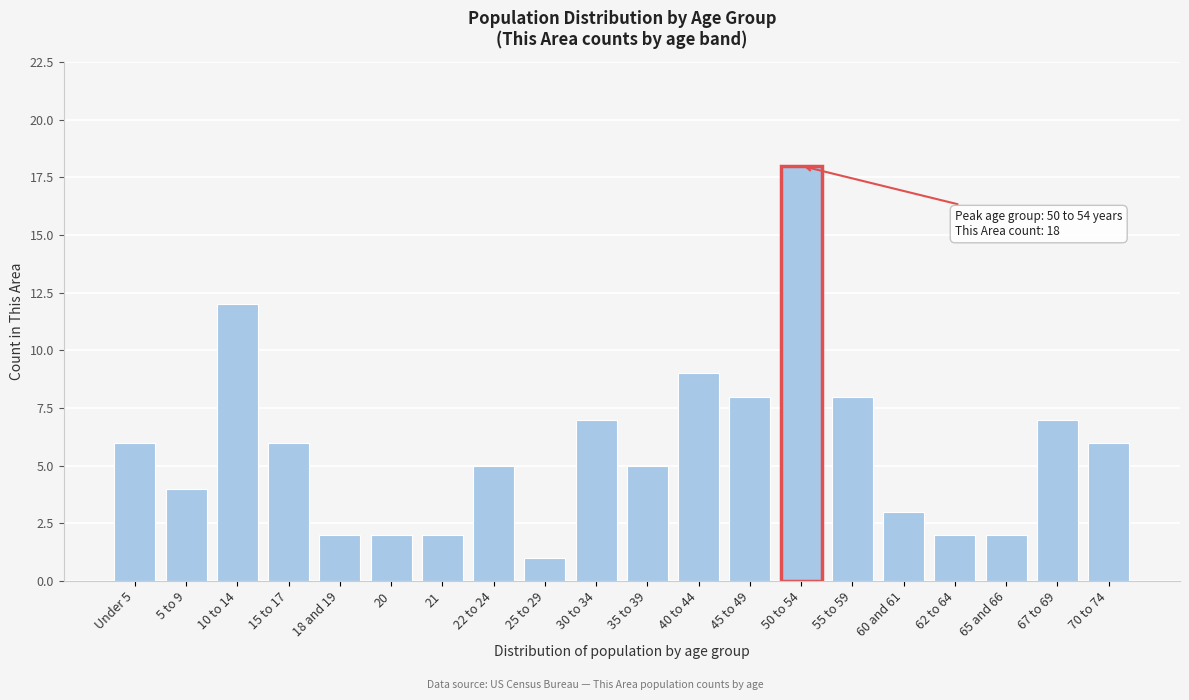

Reading left to right, transcribe all the data shown in this chart.

6	4	12	6	2	2	2	5	1	7	5	9	8	18	8	3	2	2	7	6